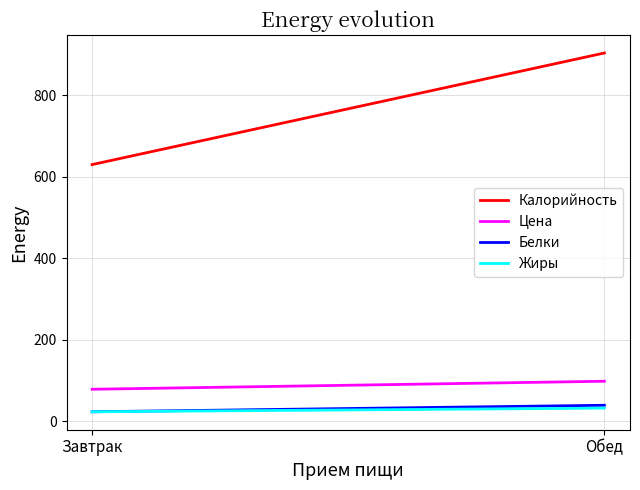

At which label does Жиры reach its minimum?

Завтрак